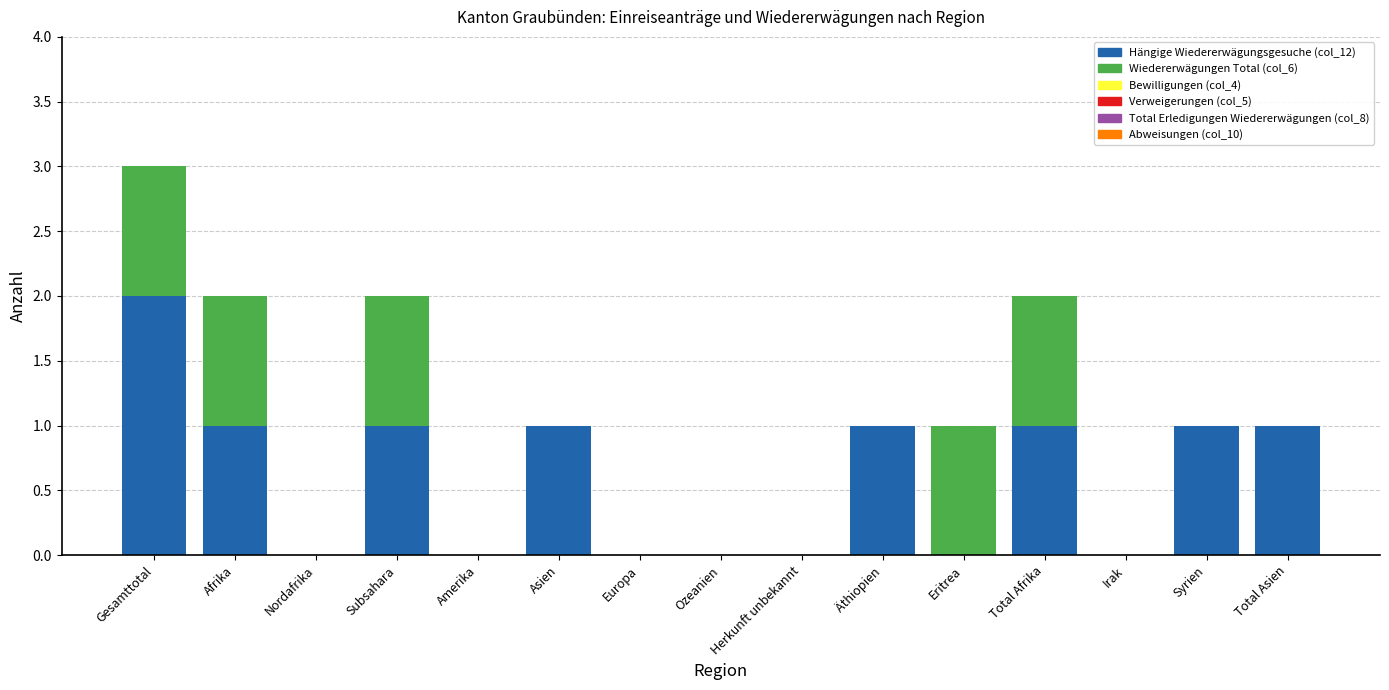

The value of Hängige Wiedererwägungsgesuche (col_12) at Eritrea is 0. True or false?

True